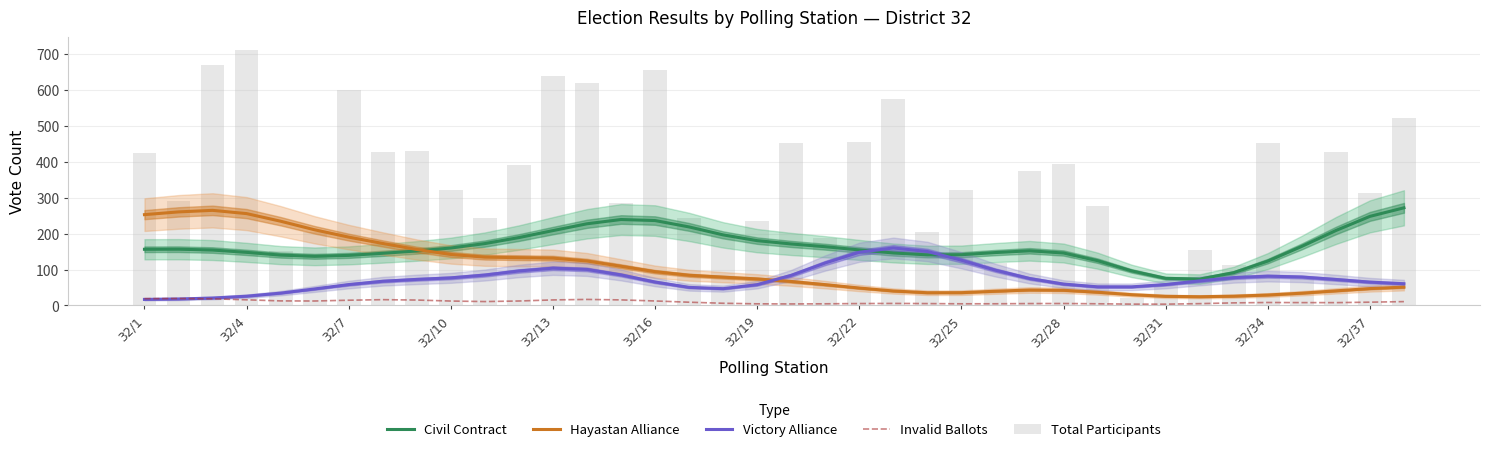

Which series has the widest spread of values?

Total Participants